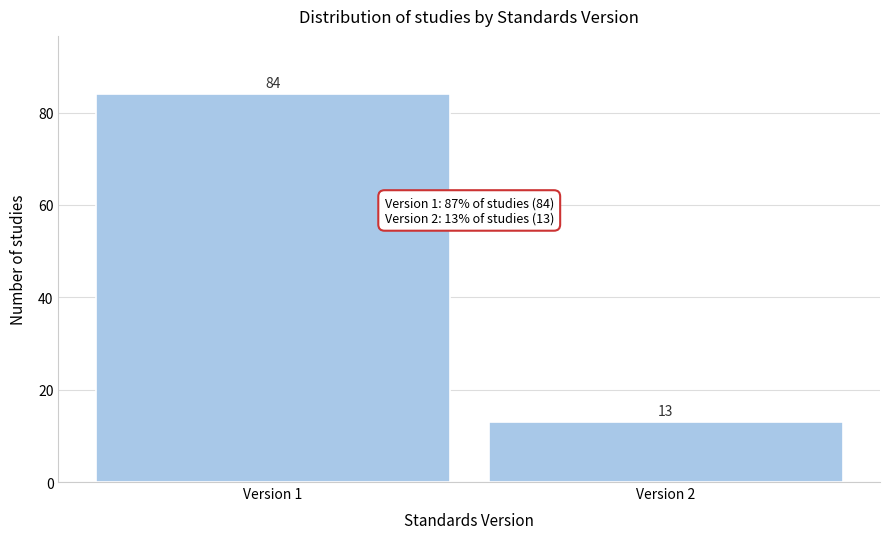

Reading left to right, extract all data points from this chart.

Version 1=84	Version 2=13